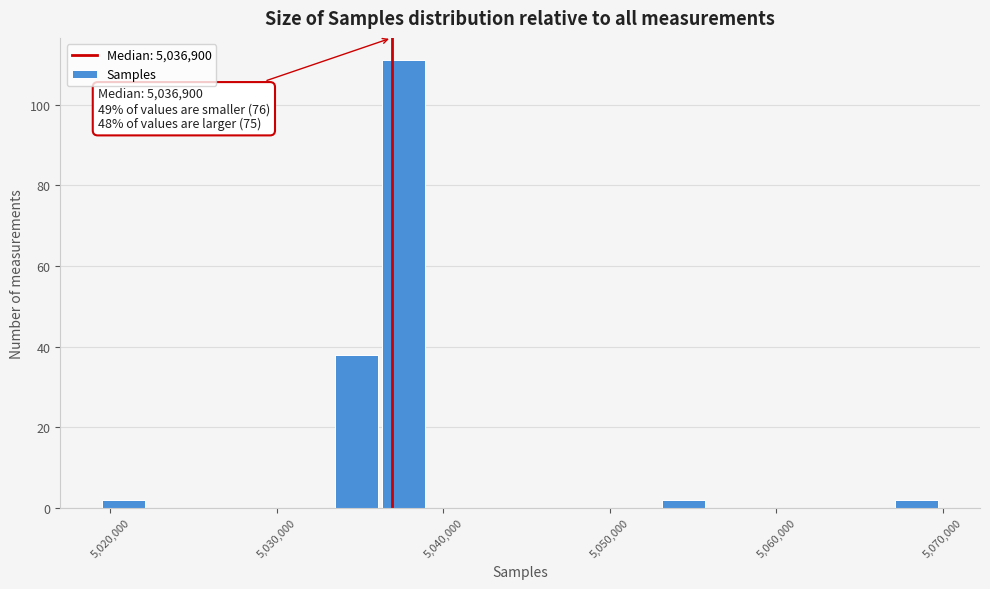

Around what value on the x-axis is the tallest bar? Give the approximate position of its centre, as read against the axis.

5038000